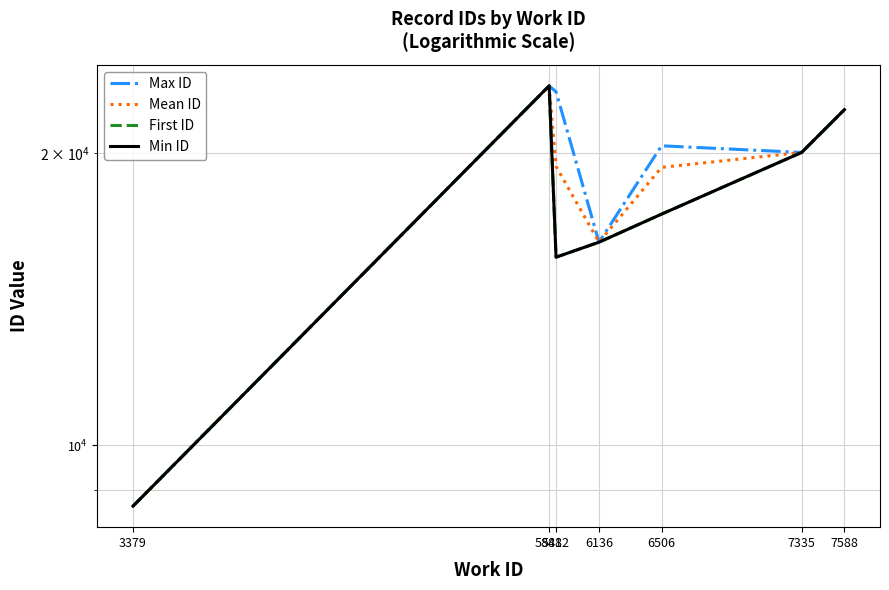

Is it true that First ID equals 15624 at 5882?

True